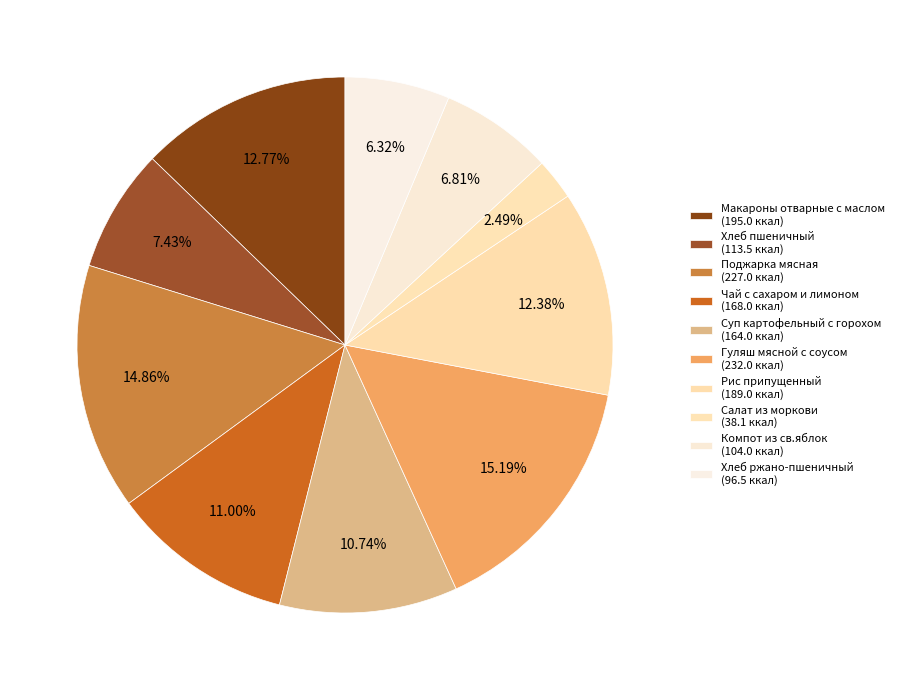

Count the number of slices in the pie.

10